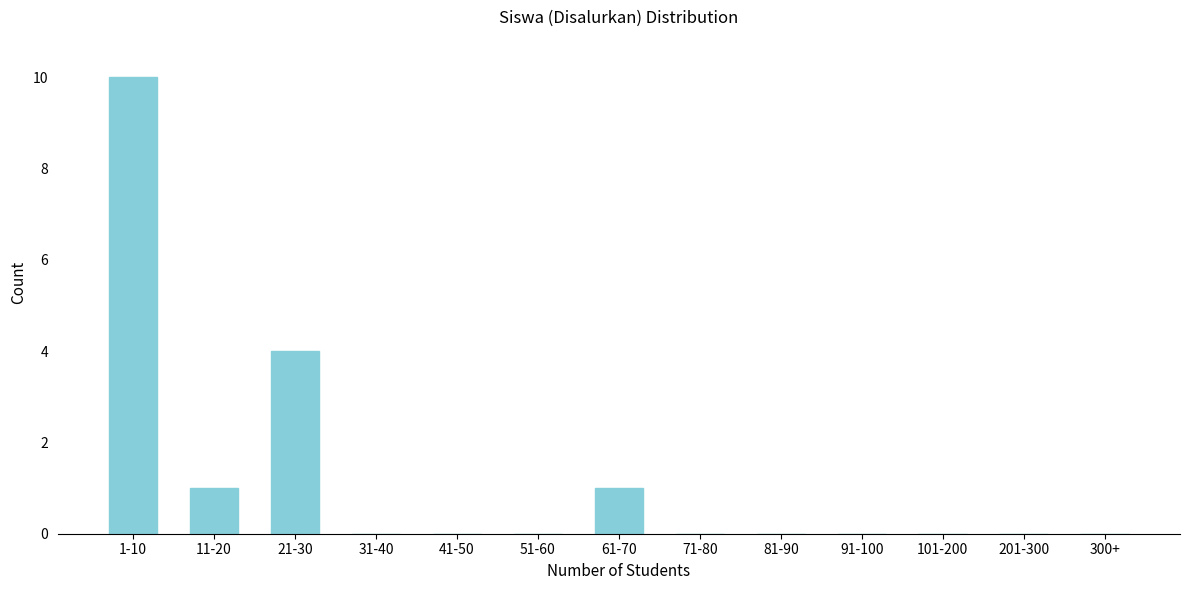

Reading left to right, list all the values displayed in this chart.

1-10=10	11-20=1	21-30=4	31-40=0	41-50=0	51-60=0	61-70=1	71-80=0	81-90=0	91-100=0	101-200=0	201-300=0	300+=0